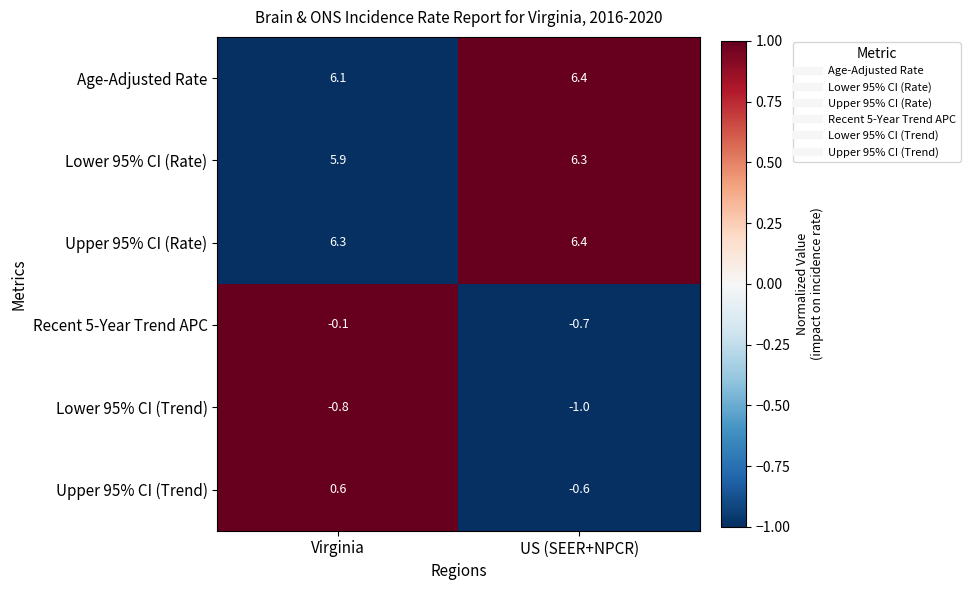

Read the Upper 95% CI (Trend) value at Virginia.

0.6